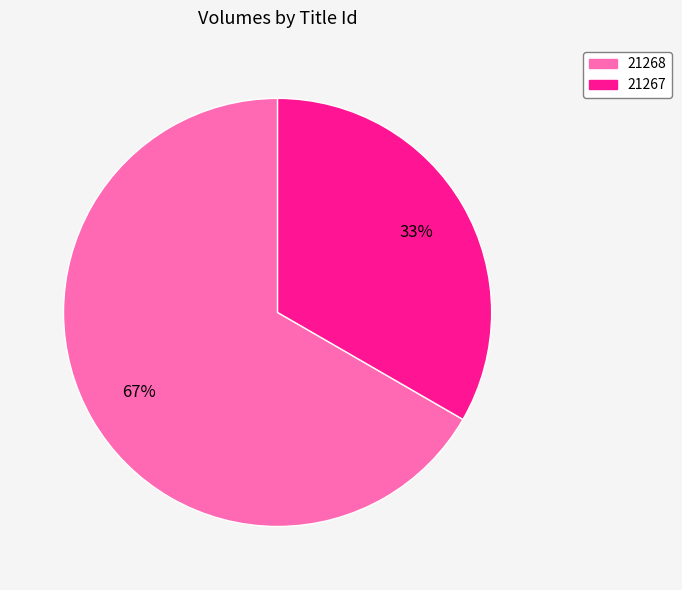

To the nearest percent, what is the combined percentage of 21268 and 21267?

100%